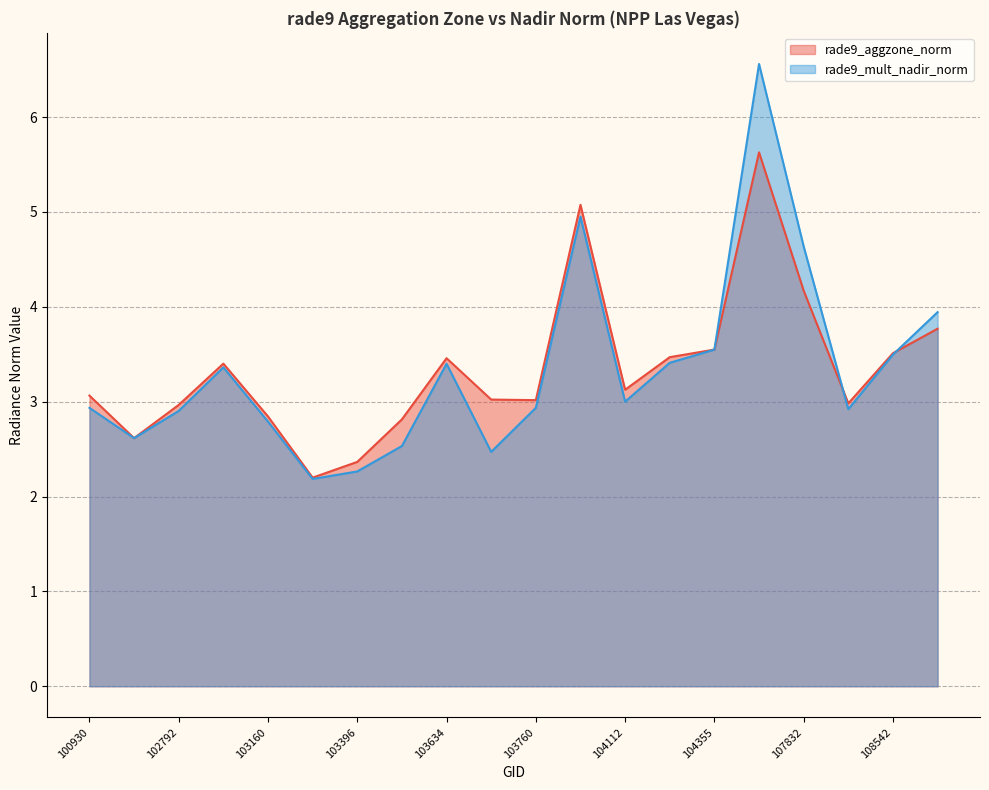

How many lines are shown in the chart?

2